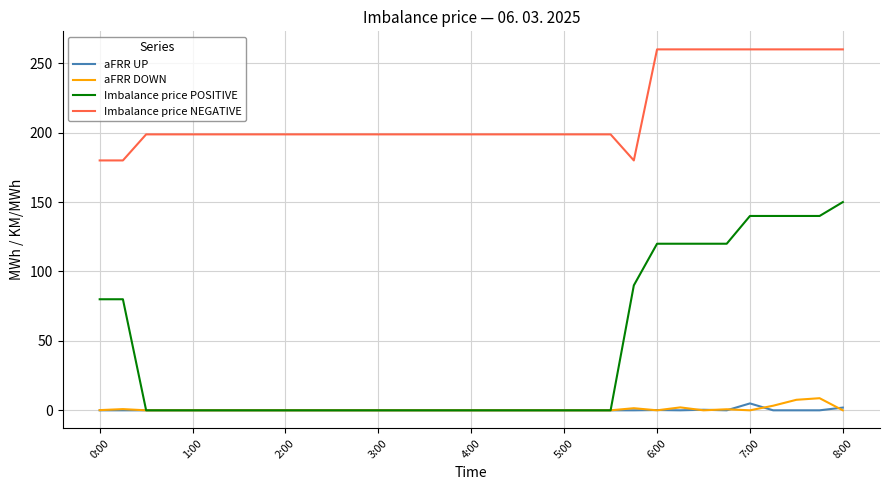

Does the chart have visible grid lines?

Yes